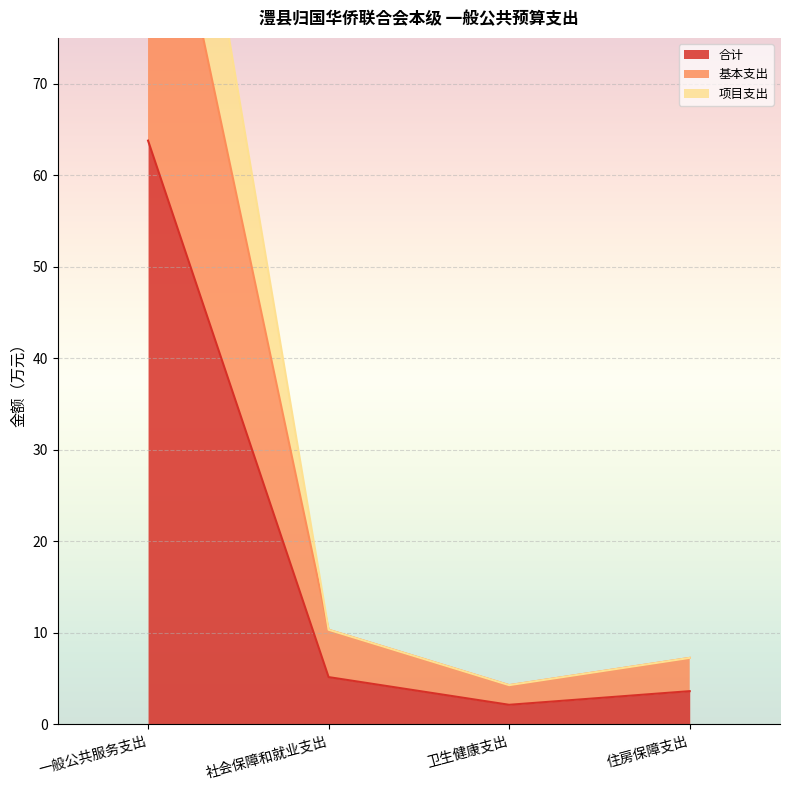

At which label does 项目支出 reach its peak?

一般公共服务支出